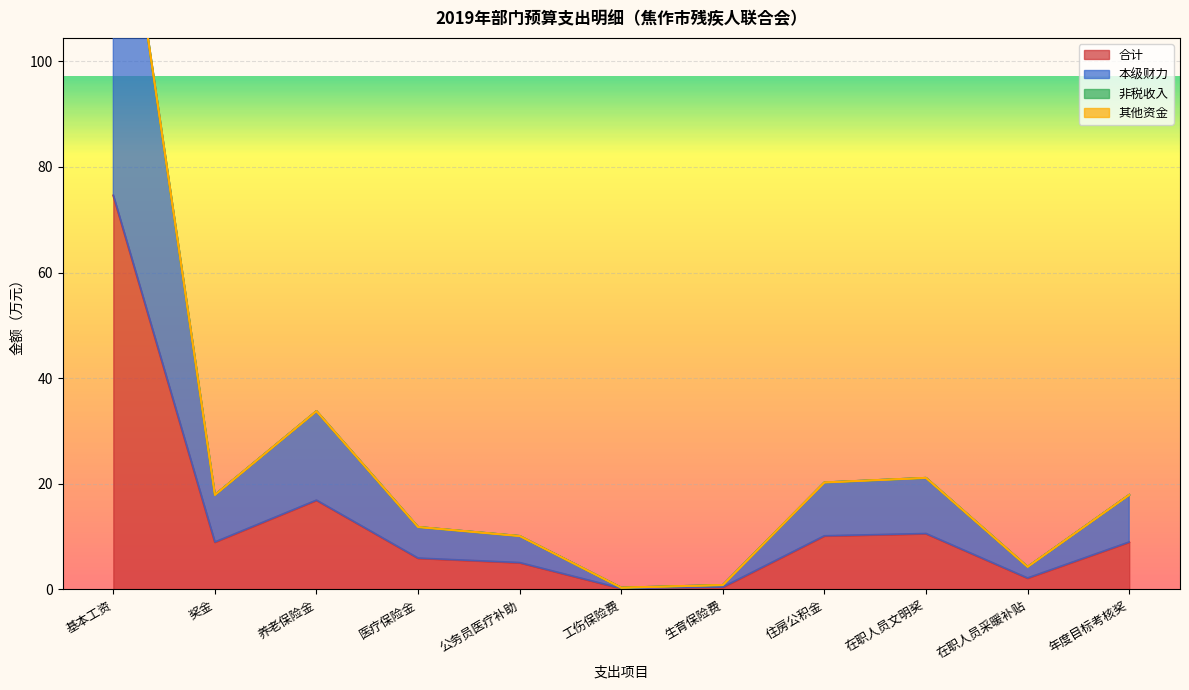

True or false: 本级财力 and 合计 cross at least once.

False